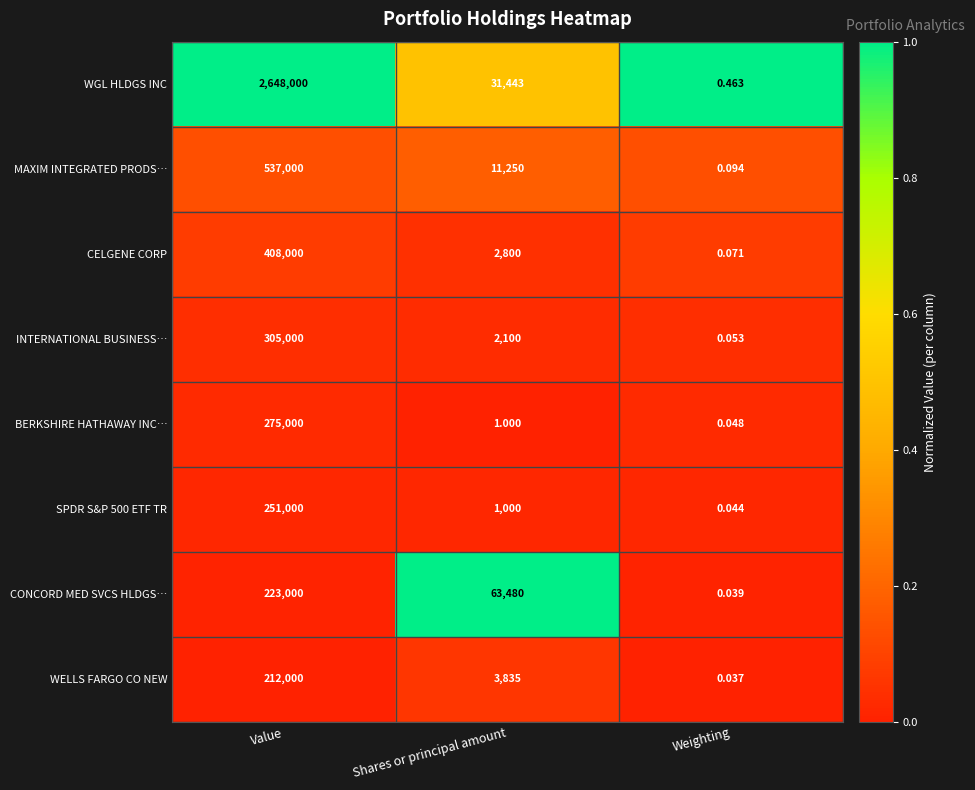

Rank the categories by CONCORD MED SVCS HLDGS… value from highest to lowest.

Value, Shares or principal amount, Weighting